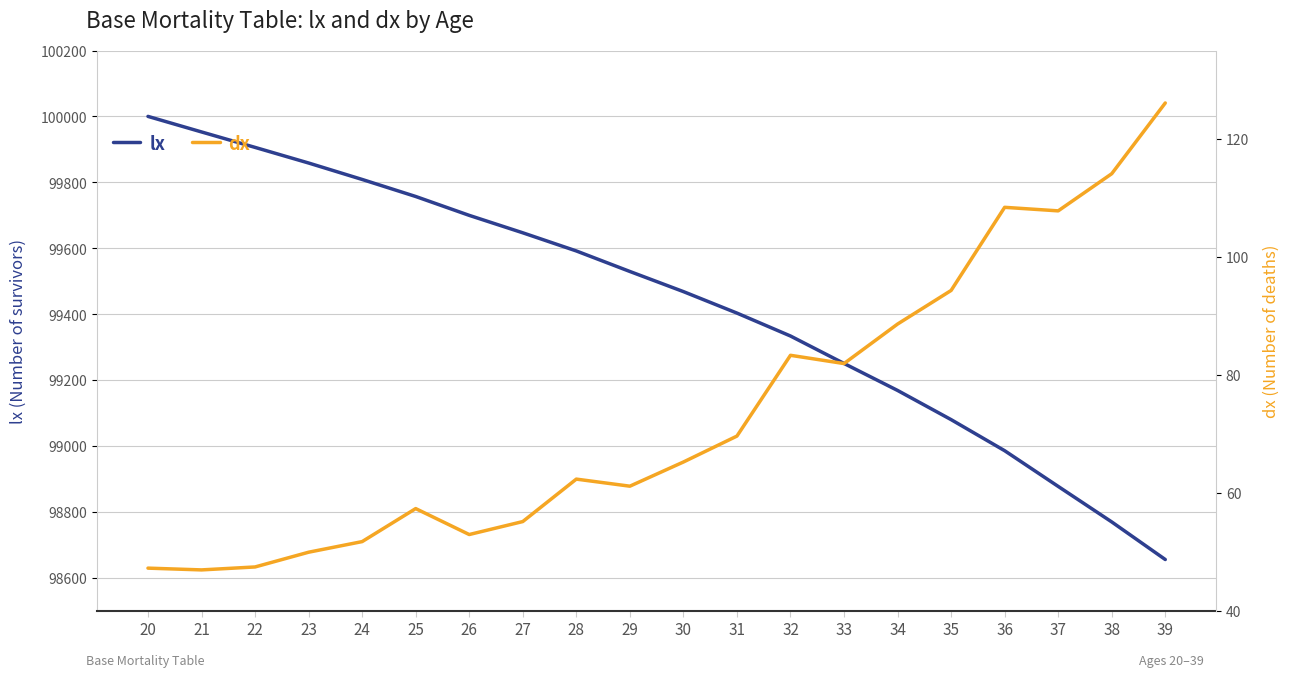

Rank the series at 24 from lowest to highest value.

dx, lx